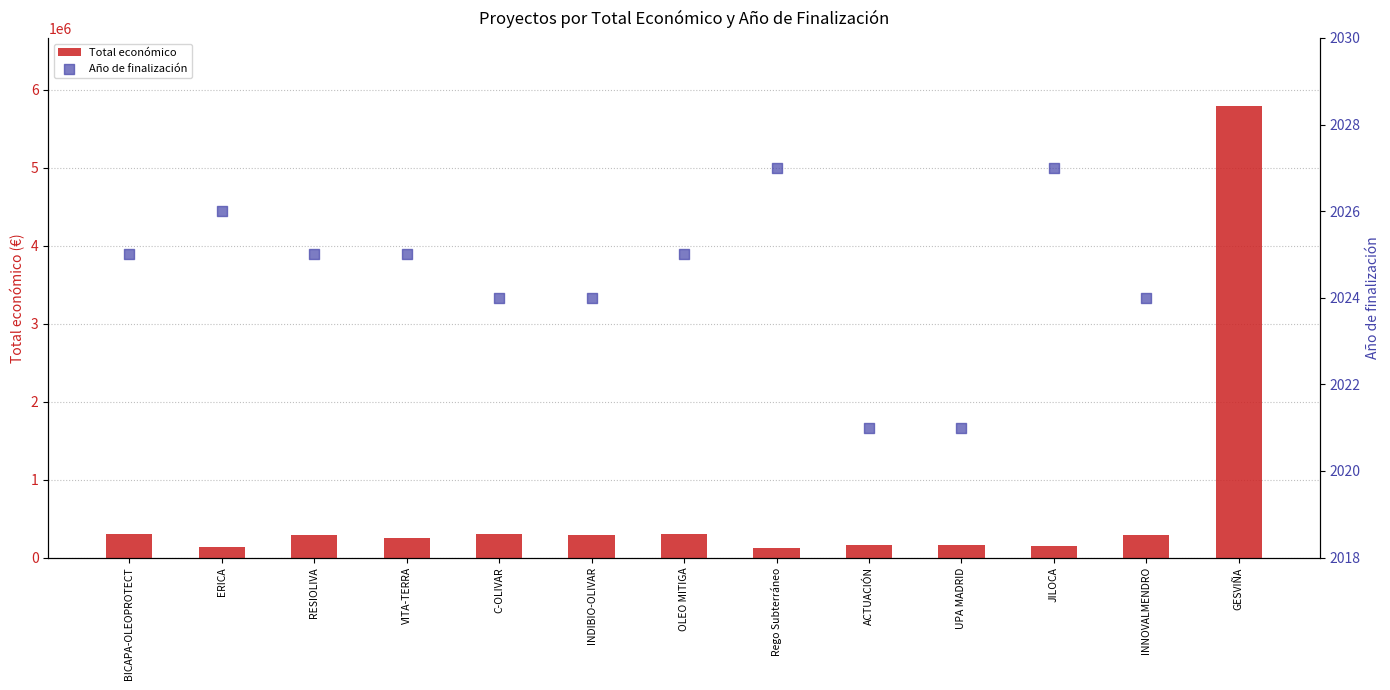

Approximately how many times larger is the value at BICAPA-OLEOPROTECT compared to C-OLIVAR?

1.0